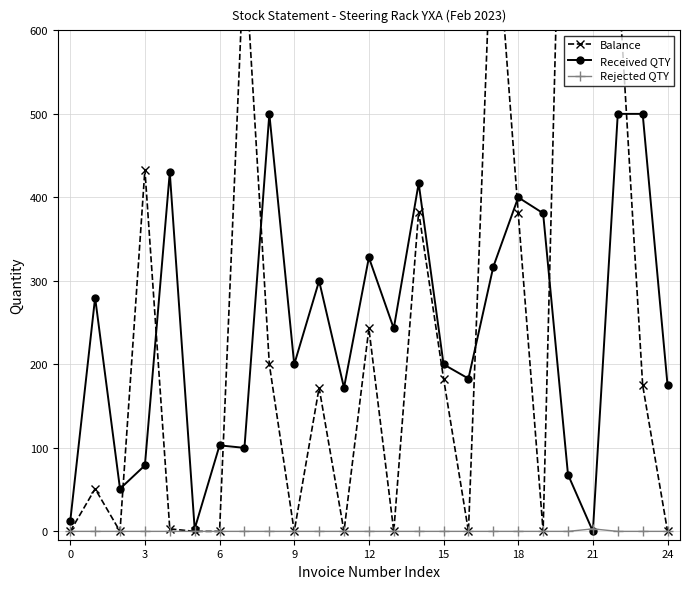

What value does the Received QTY series have at 6, to the nearest 50?

100